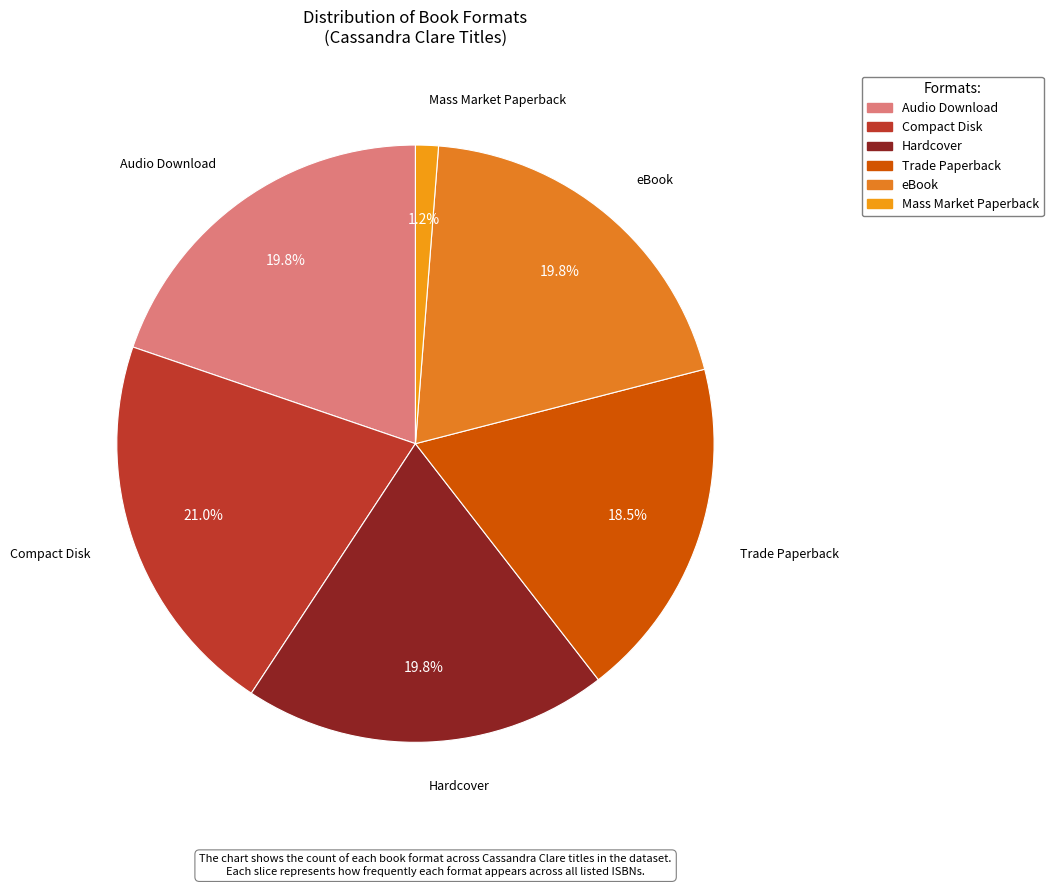

What portion of the pie excludes Compact Disk?

79.0%